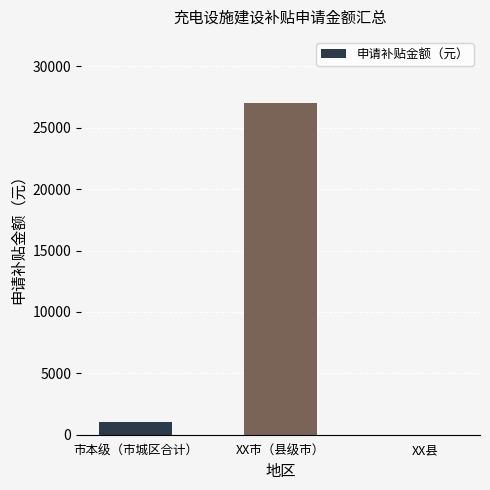

How many series are shown in this chart?

1